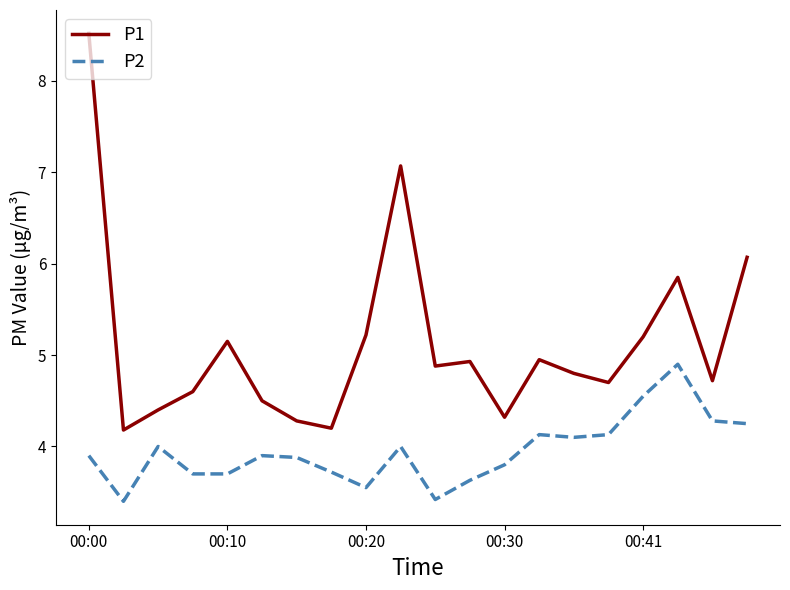

List the series in order of their overall mean, highest first.

P1, P2